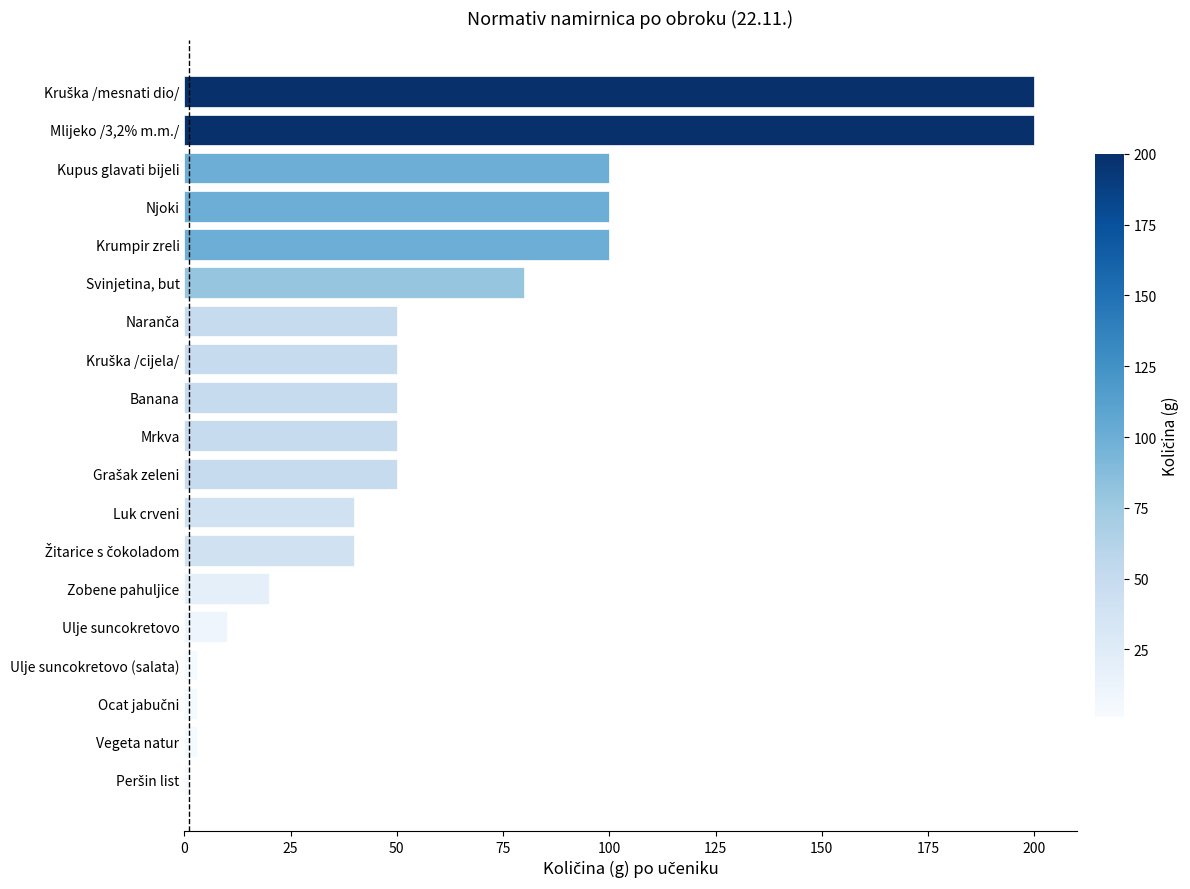

What is the difference between the maximum and second lowest values?

197